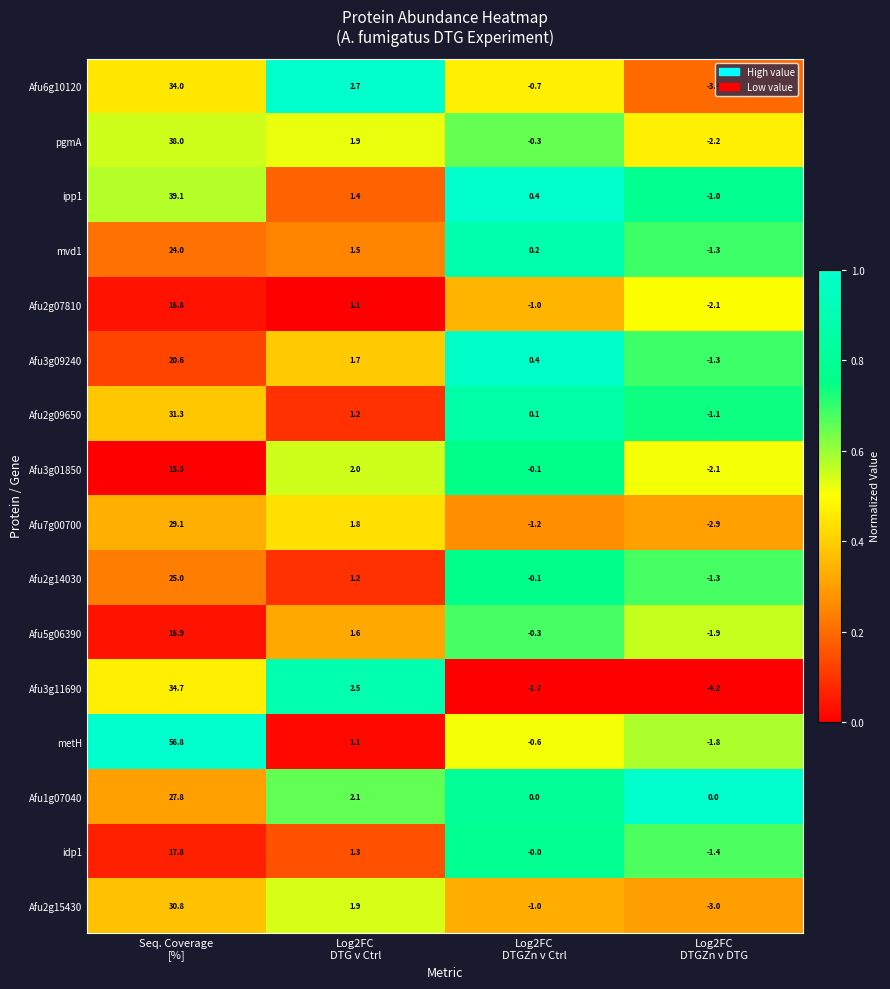

List the series in order of their peak value, lowest first.

Afu3g01850, Afu2g07810, Afu5g06390, idp1, Afu3g09240, mvd1, Afu2g14030, Afu1g07040, Afu7g00700, Afu2g15430, Afu2g09650, Afu6g10120, Afu3g11690, pgmA, ipp1, metH